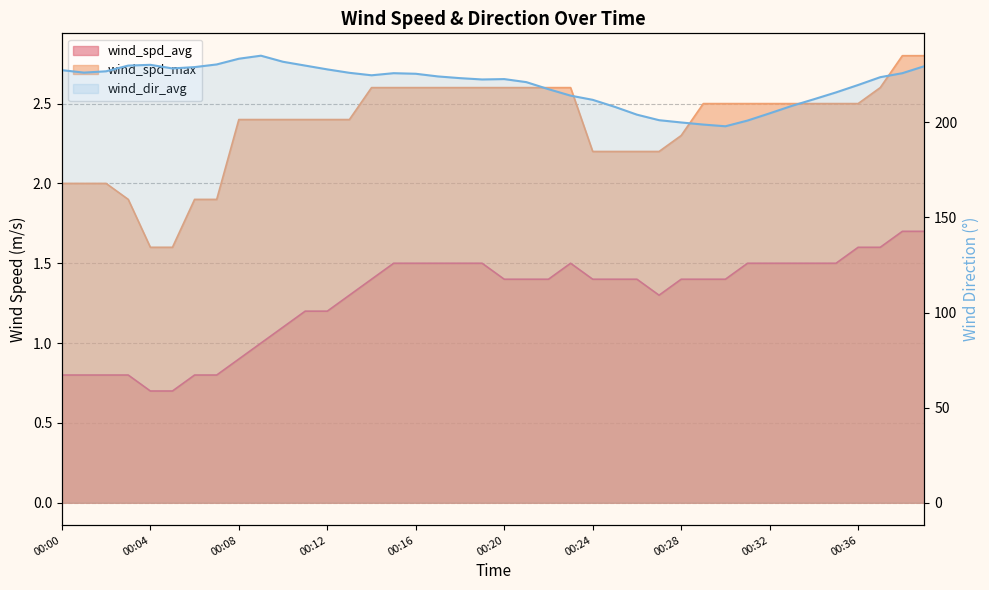

True or false: wind_spd_avg and wind_dir_avg cross at least once.

False